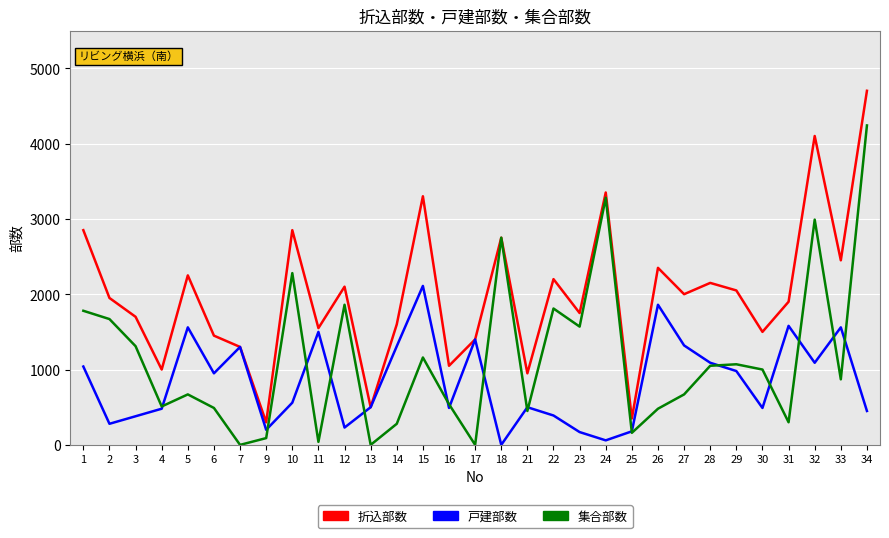

What is the sum of the 集合部数 values at 31 and 22?

2110